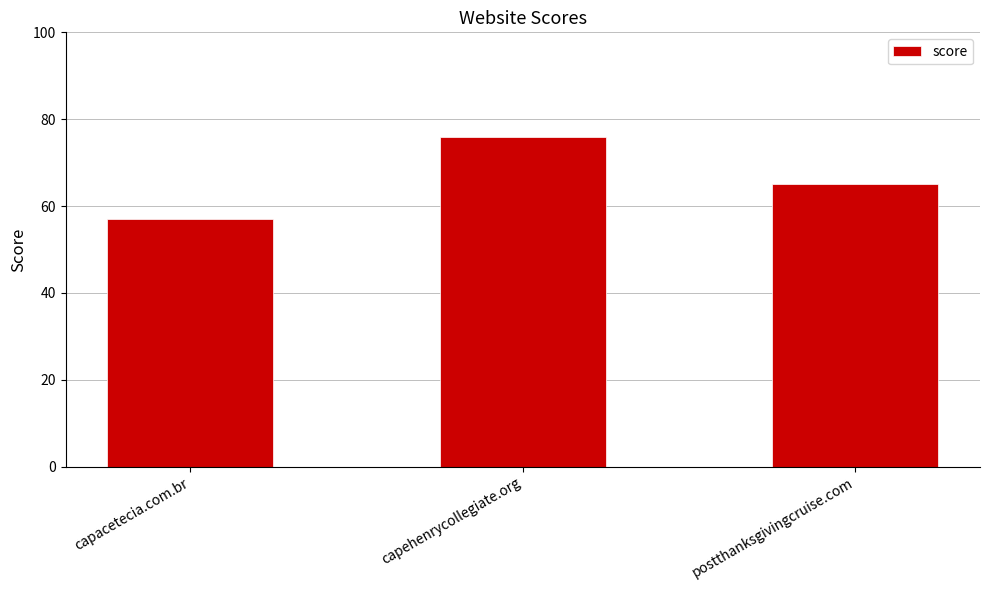

Which has a higher value, postthanksgivingcruise.com or capacetecia.com.br?

postthanksgivingcruise.com